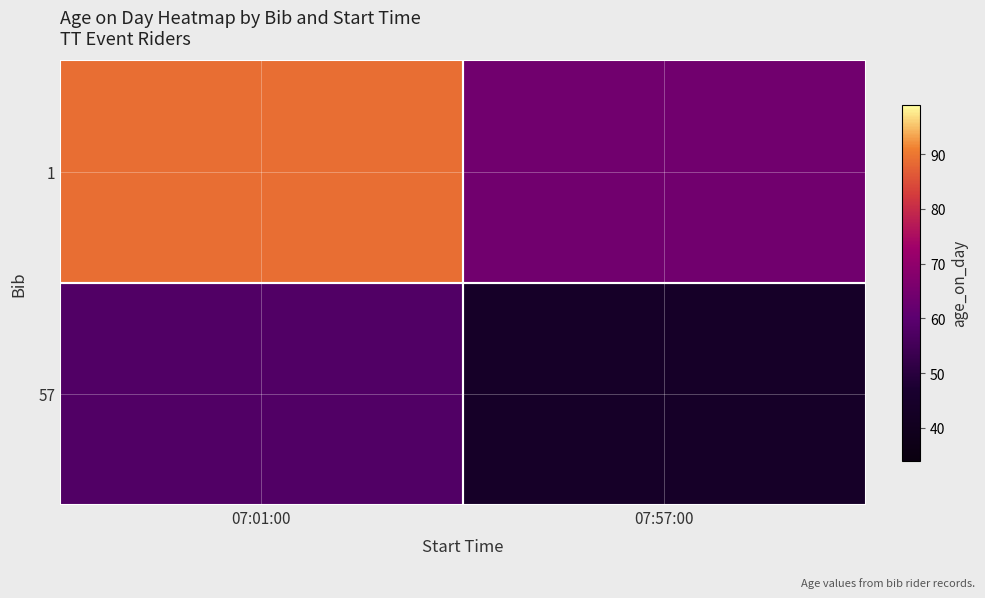

Rank the series at 07:57:00 from lowest to highest value.

57, 1